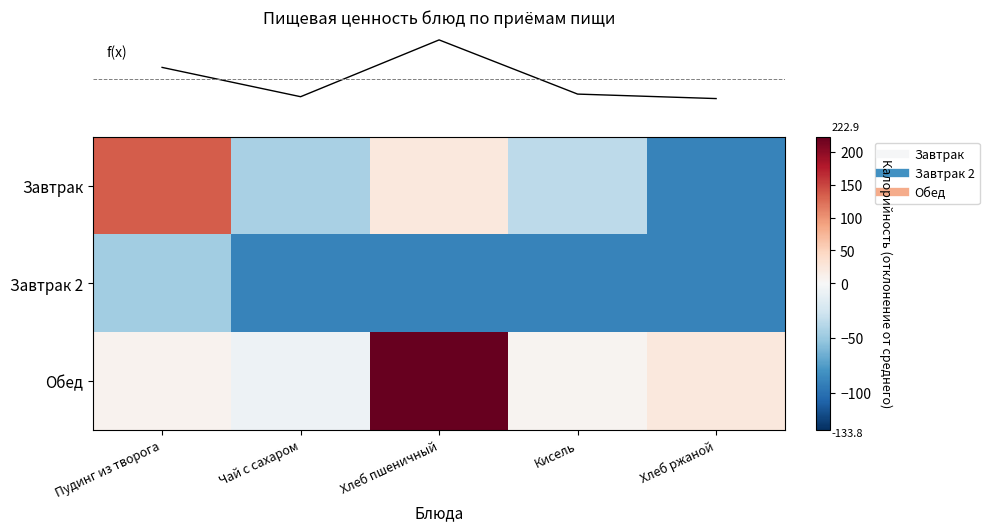

Count the number of data series in this chart.

3